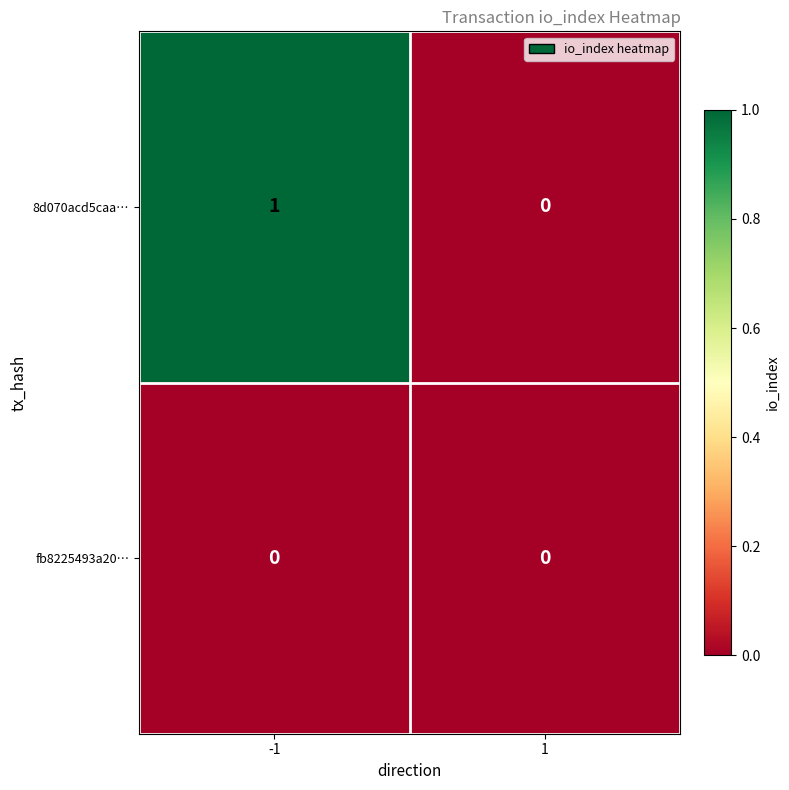

Rank the series by their maximum value, from highest to lowest.

8d070acd5caa…, fb8225493a20…